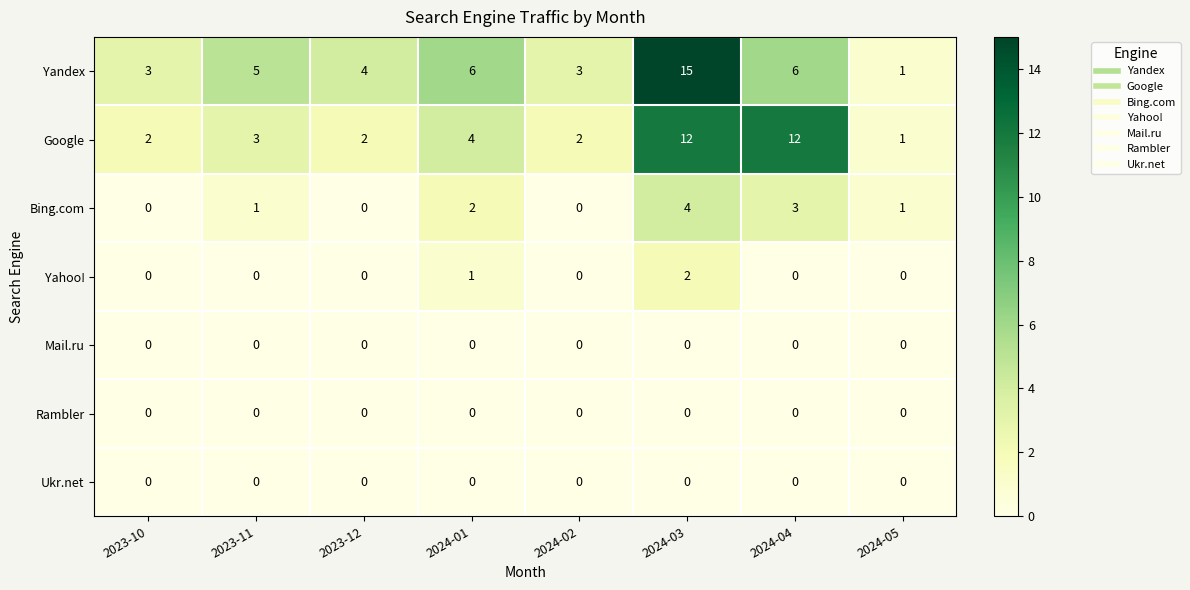

What is the sum of all Yahoo! values?

3